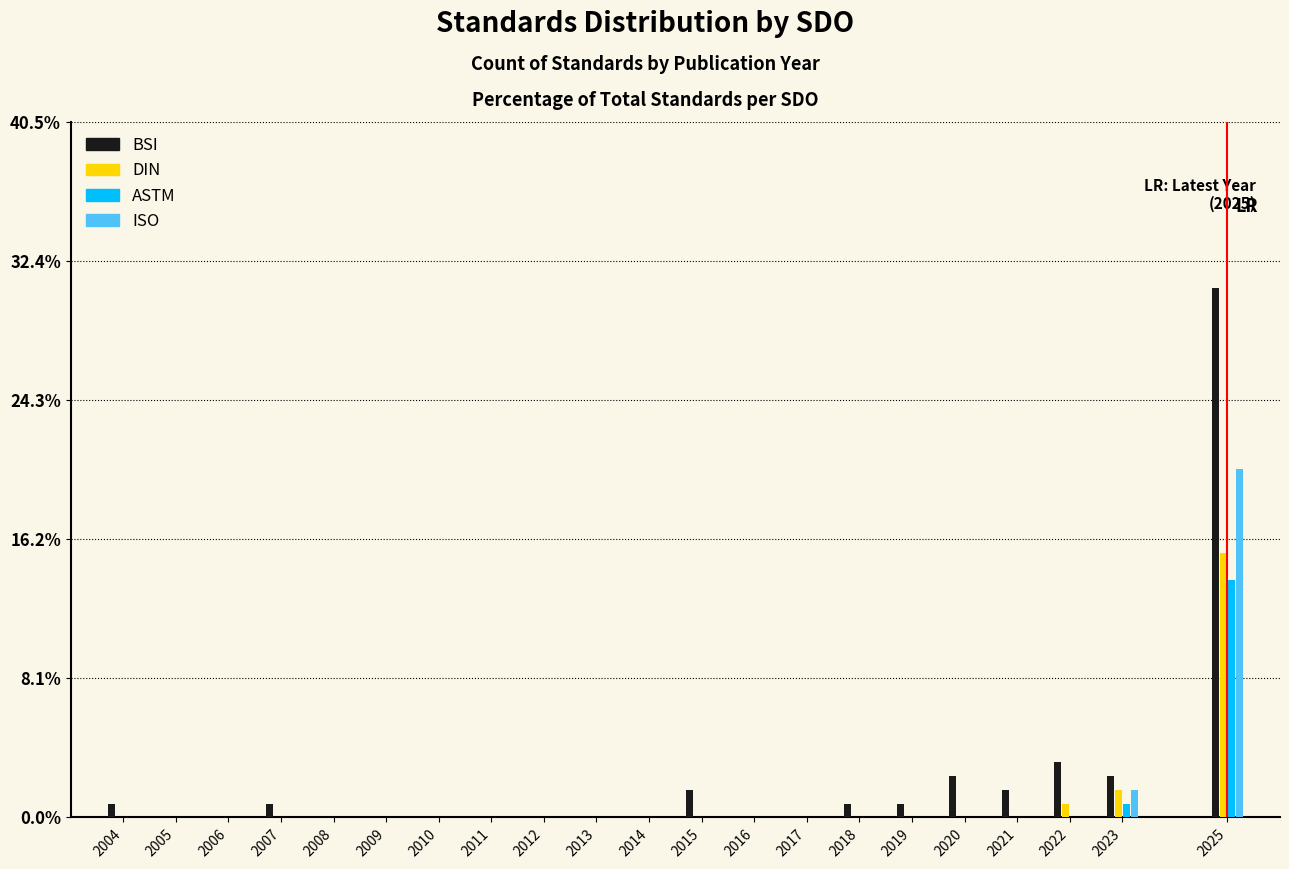

Which label corresponds to the largest value in the chart?

2025